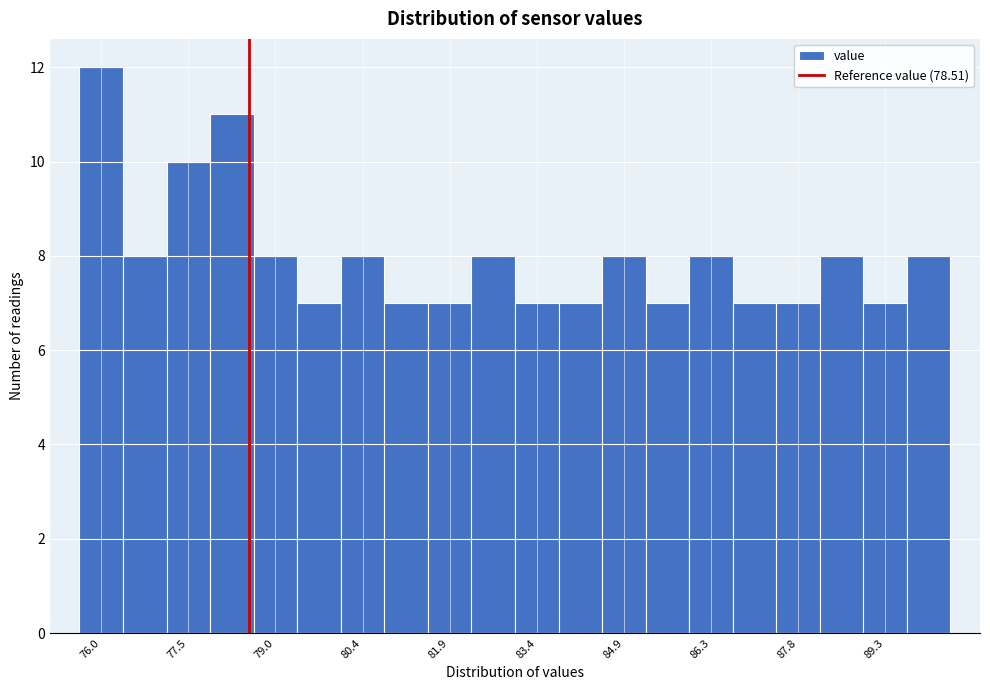

Around what value on the x-axis is the tallest bar? Give the approximate position of its centre, as read against the axis.

76.0